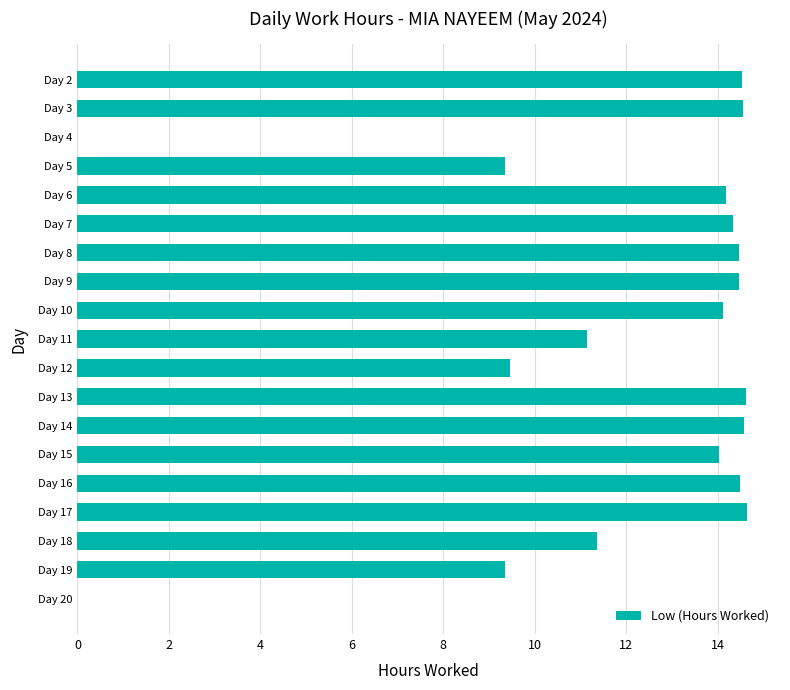

True or false: the data shows 8.2 at Day 15.

False